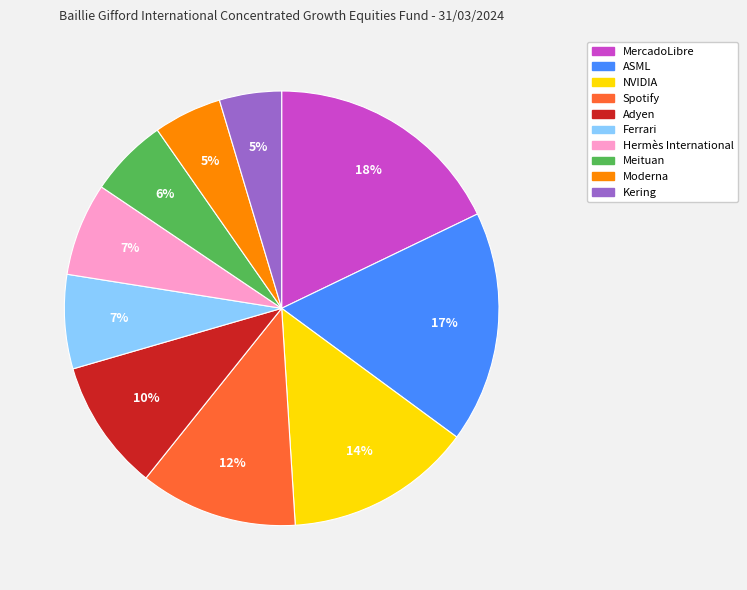

How many segments does this pie chart have?

10